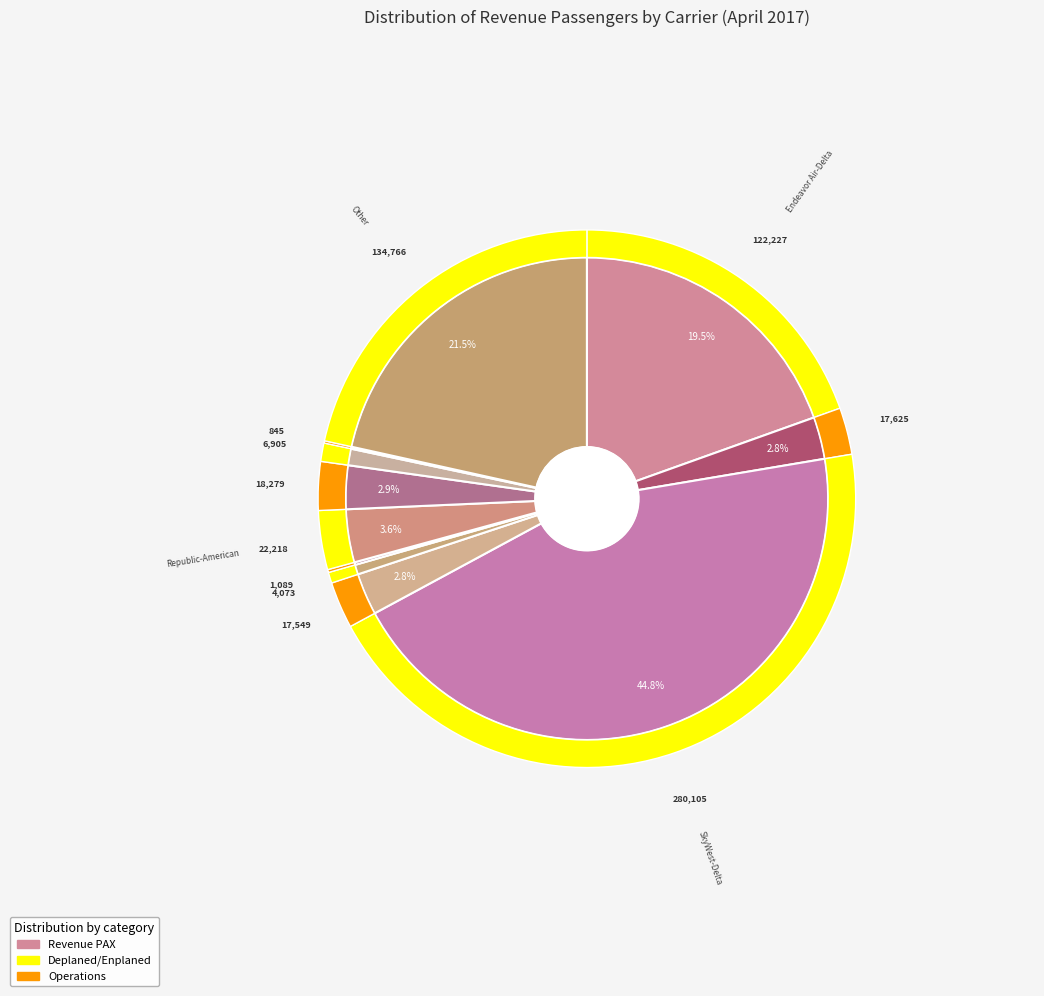

Does Air Georgian-Air Canada represent more than half of the total?

No